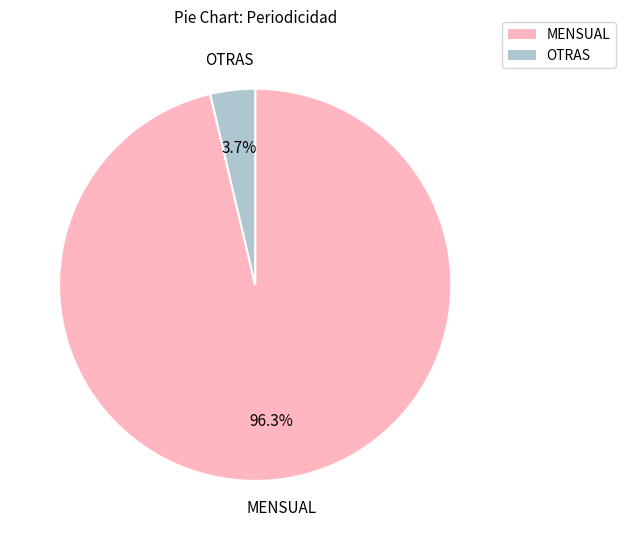

Is there any slice that represents more than half of the pie?

Yes